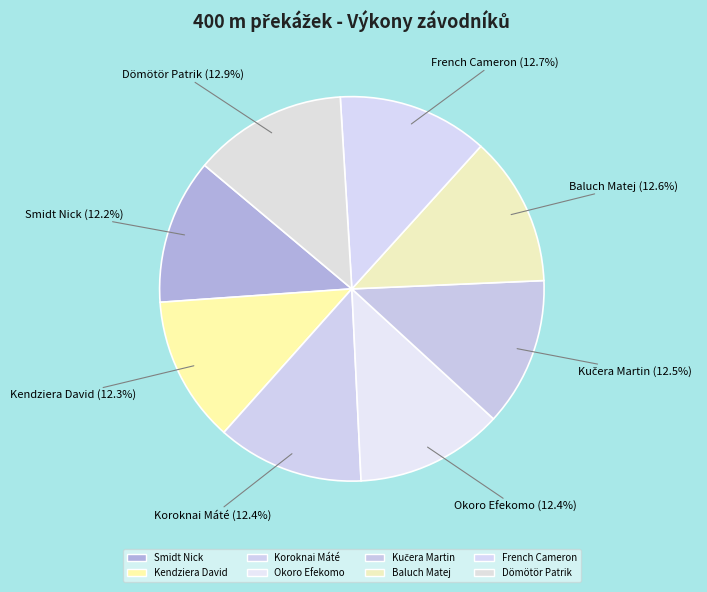

To the nearest percent, what is the difference between the largest and smallest slice percentages?

1%